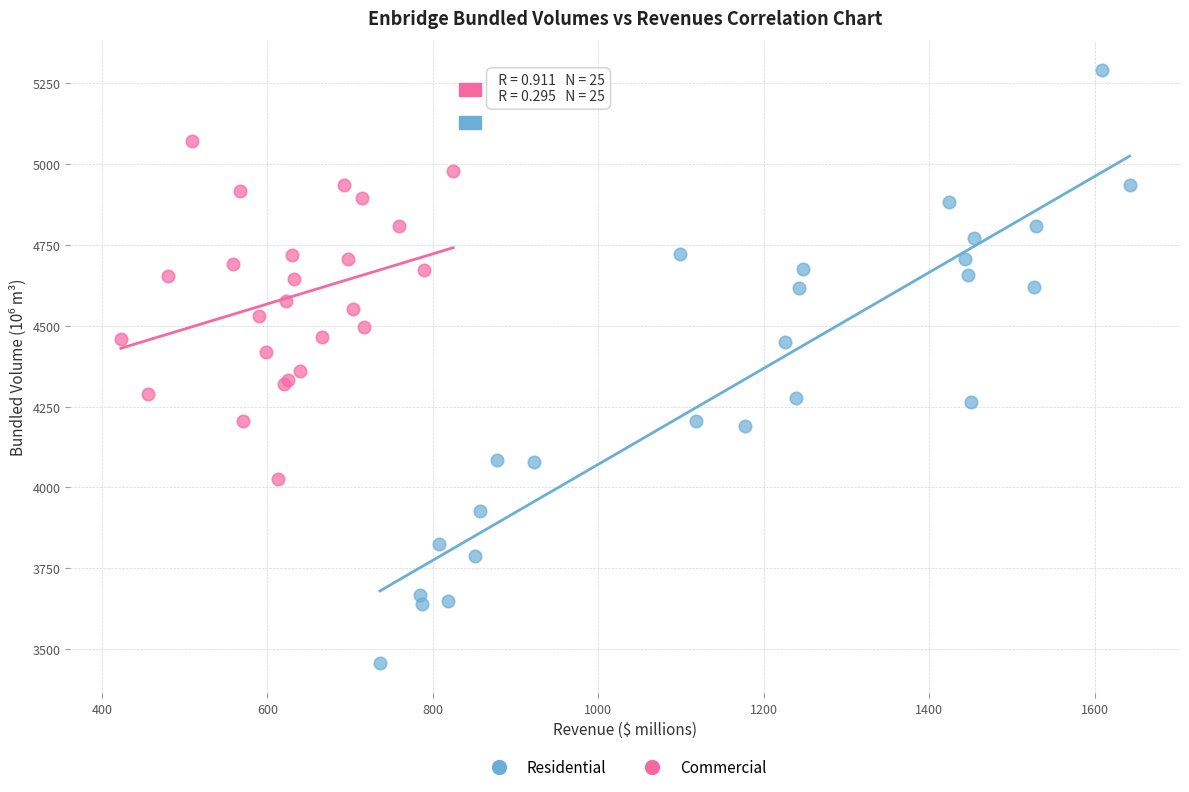

Which series contains the lowest Y value?

Residential